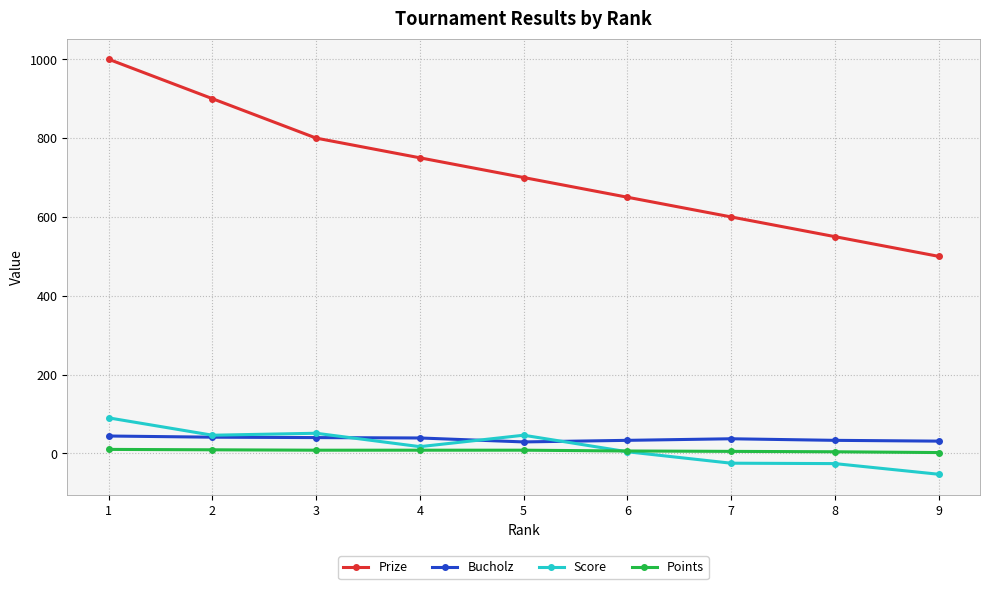

List the series in order of their peak value, highest first.

Prize, Score, Bucholz, Points